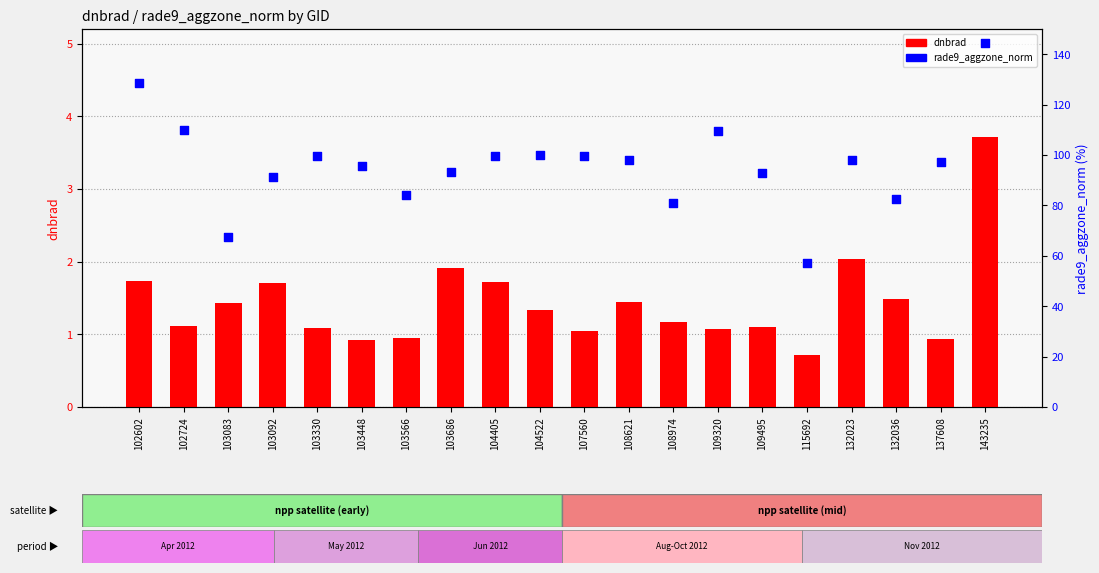

At how many categories does at least one series exceed 142?

1